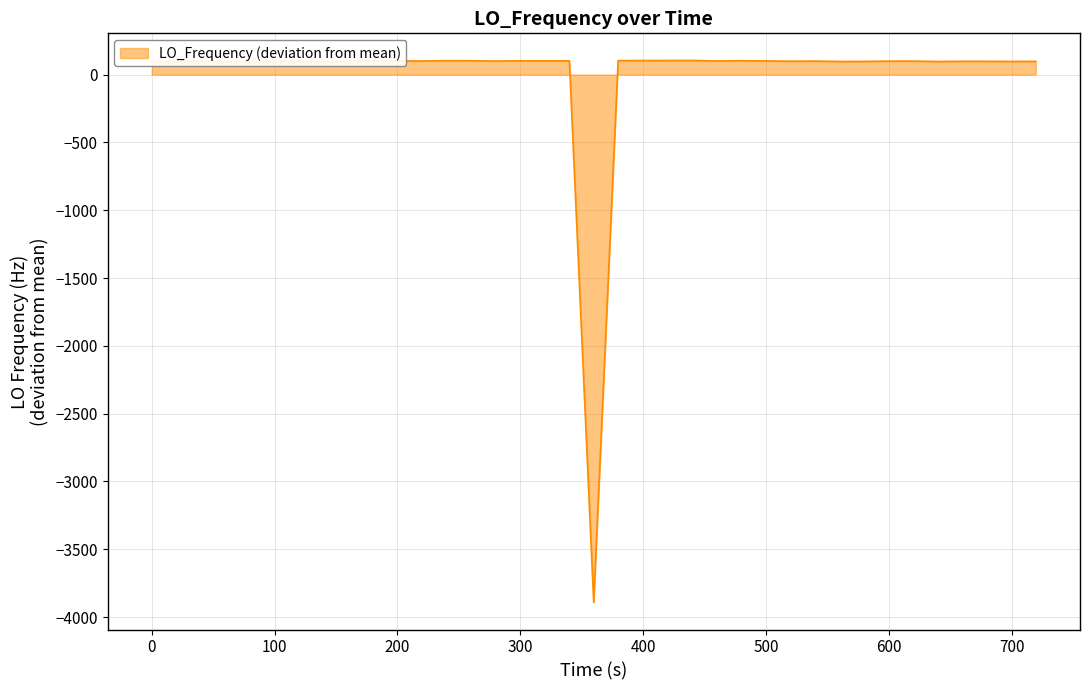

What is the smallest value displayed?

-3891.9